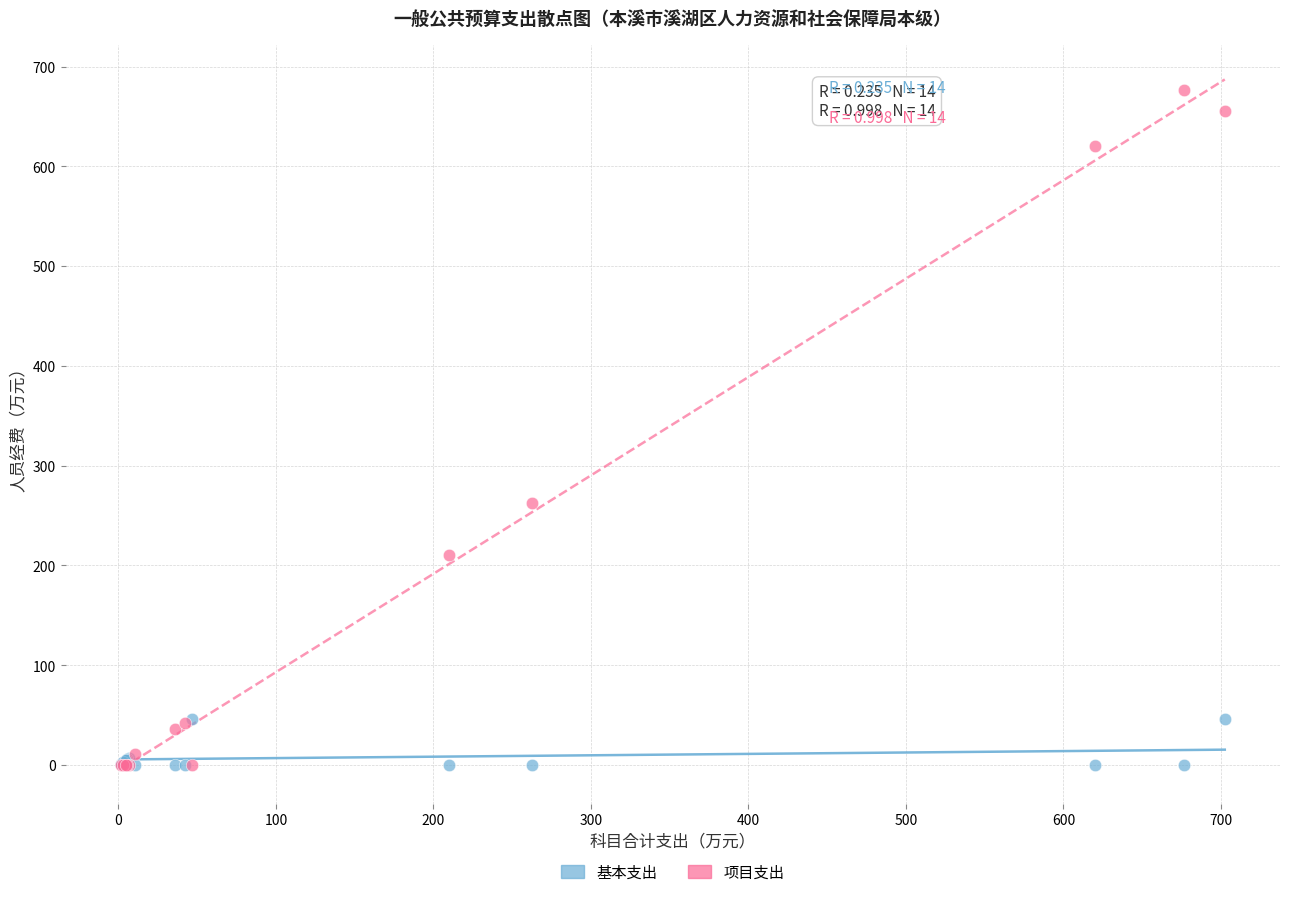

What are all the series names shown in the legend?

基本支出, 项目支出